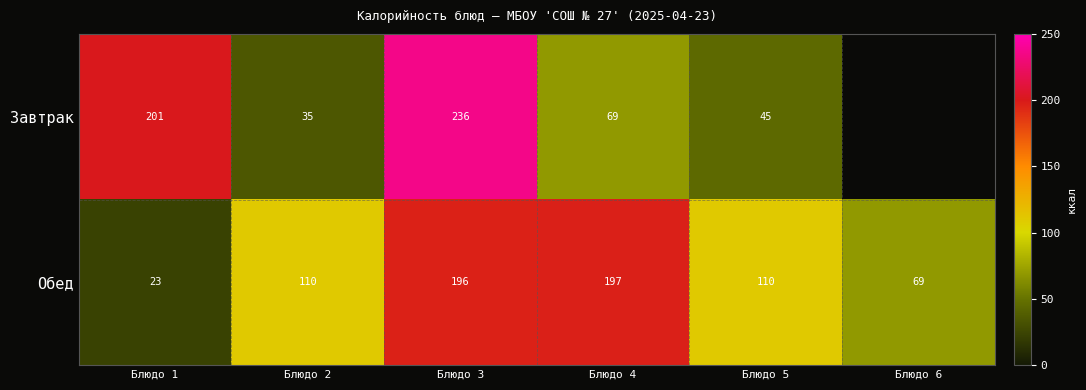

At which category does the chart reach its minimum across all series?

Блюдо 1